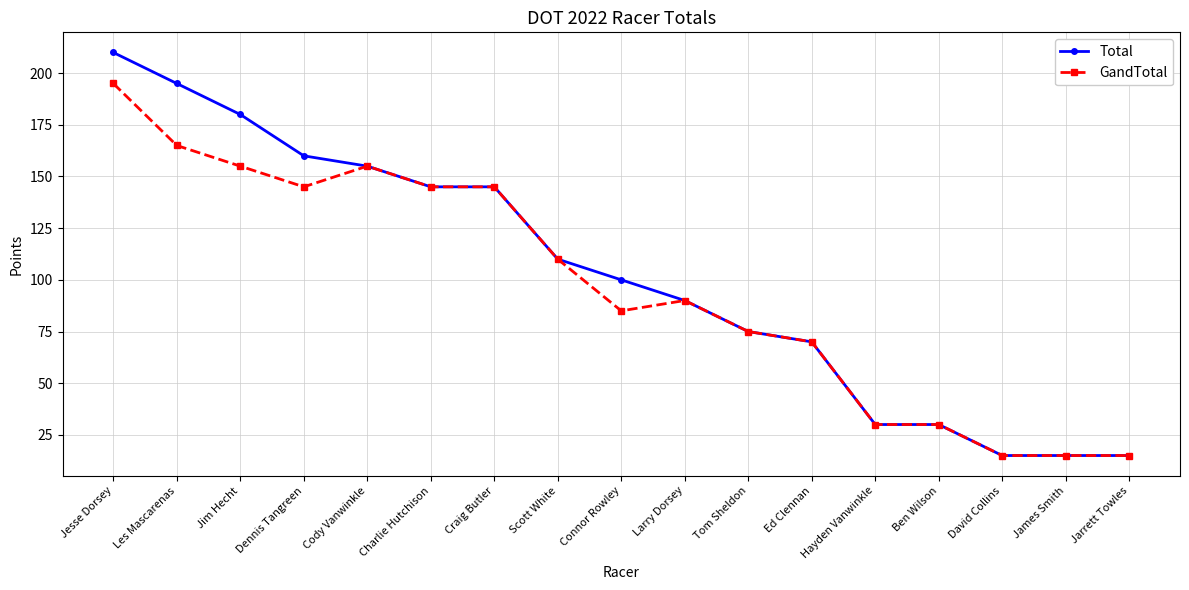

Between Jim Hecht and Connor Rowley, which series saw the biggest shift?

Total